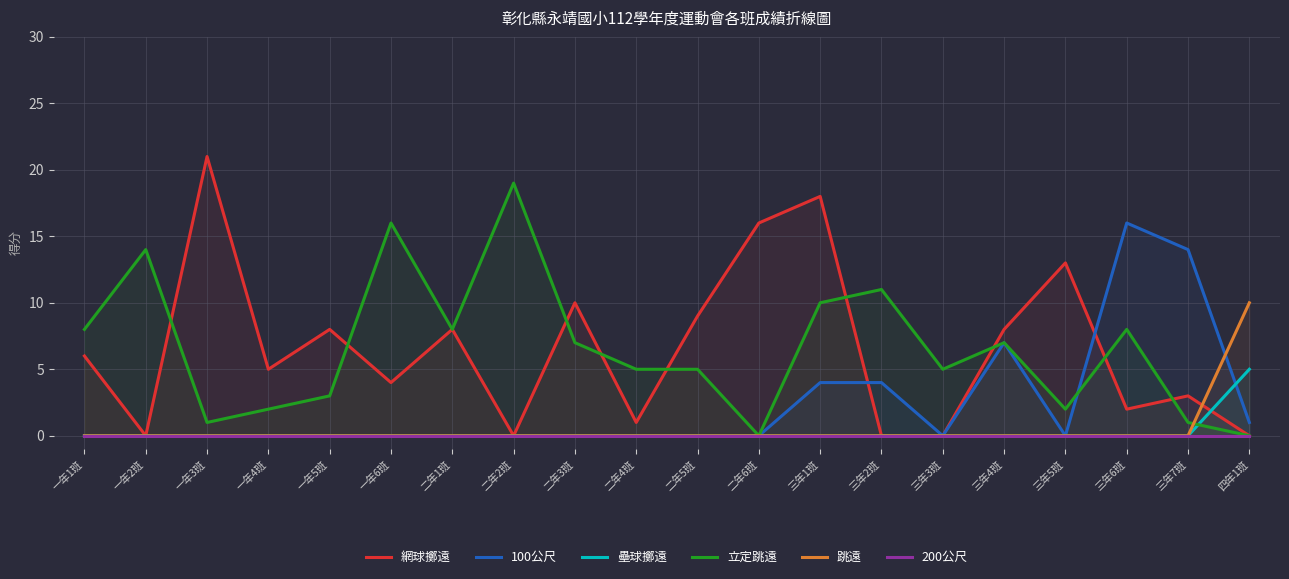

How many data points does each series have?

20